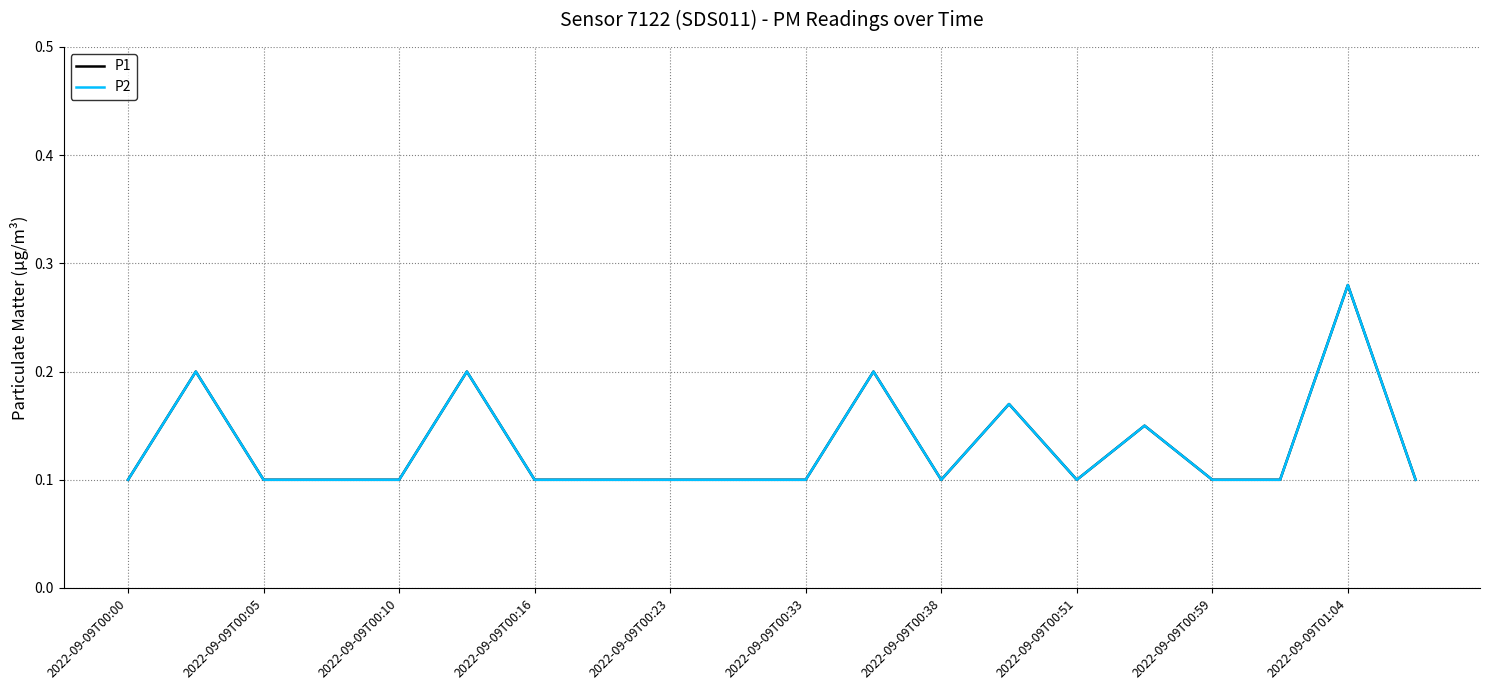

Does the chart display data point markers on the line(s)?

No